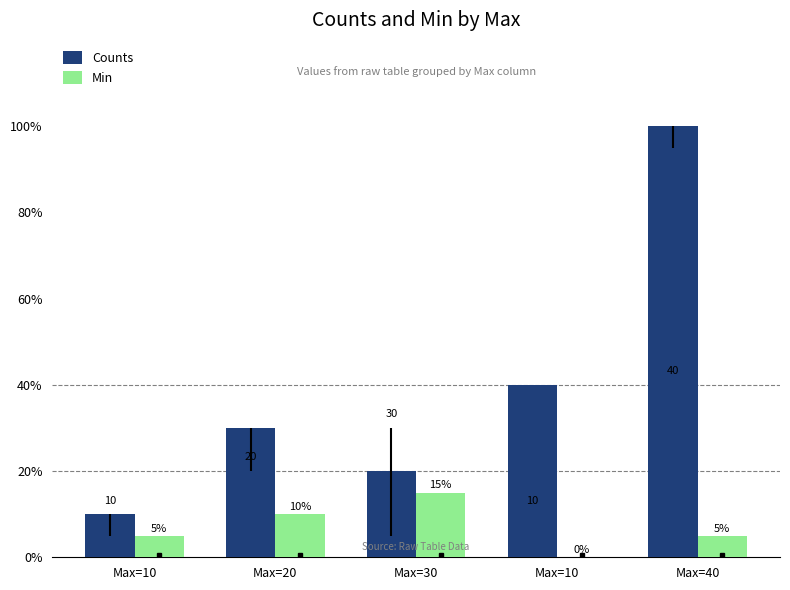

Does the chart contain stacked bars?

No